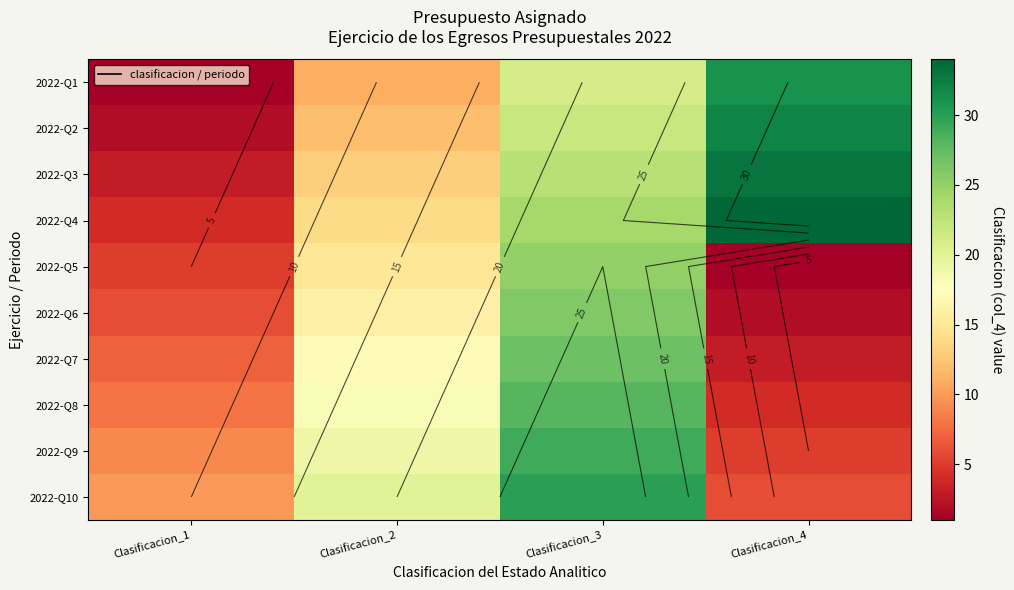

The 2022-Q8 series shows 8 at Clasificacion_3. True or false?

False